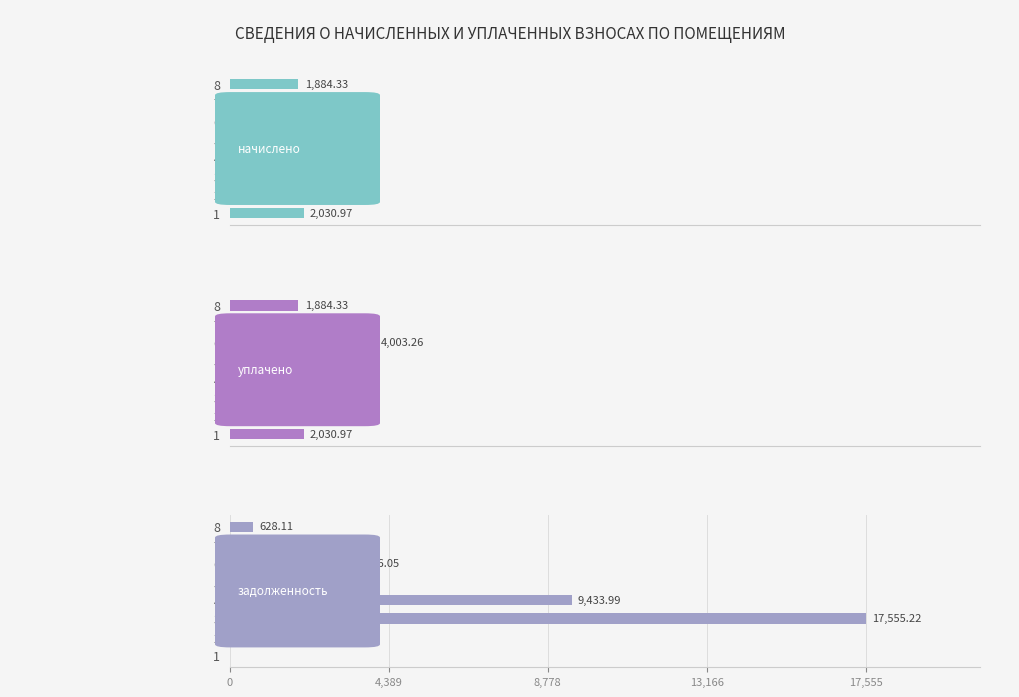

How many bars are there in each group?

3